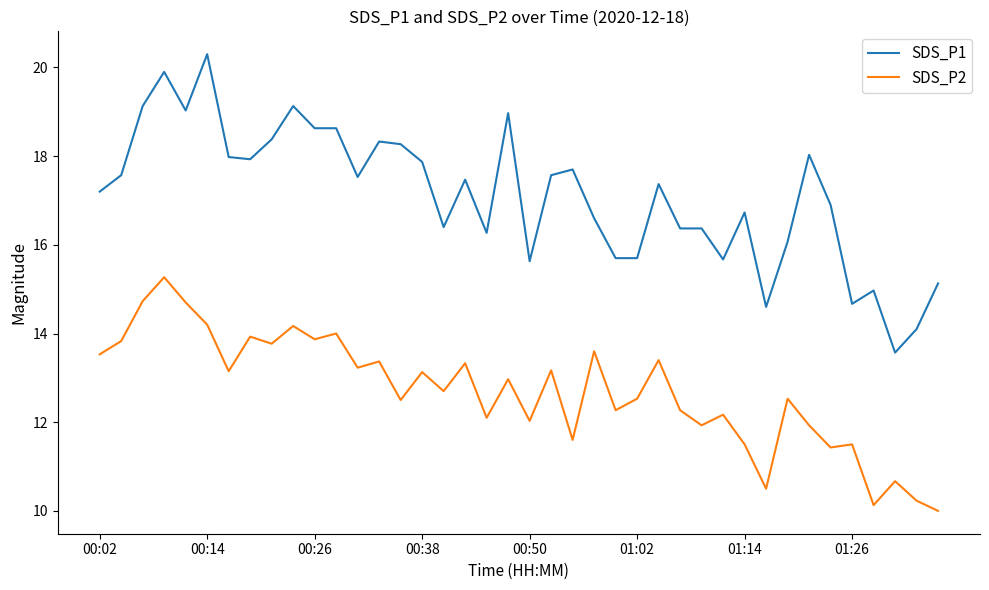

Is this an area chart (filled region under the line)?

No